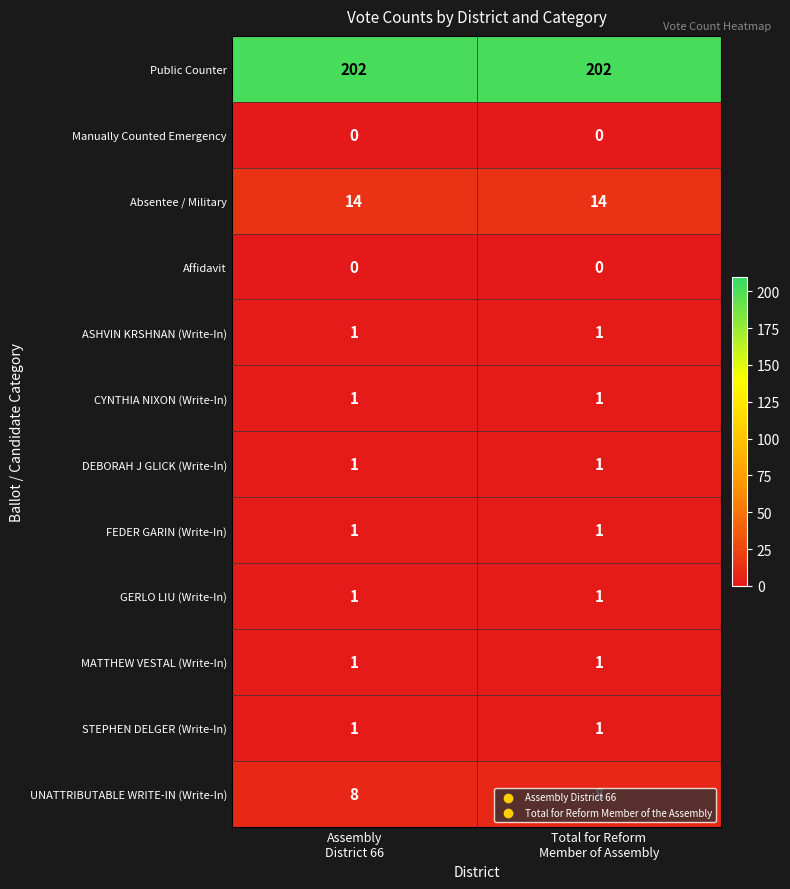

Which series has the largest total across all categories?

Public Counter